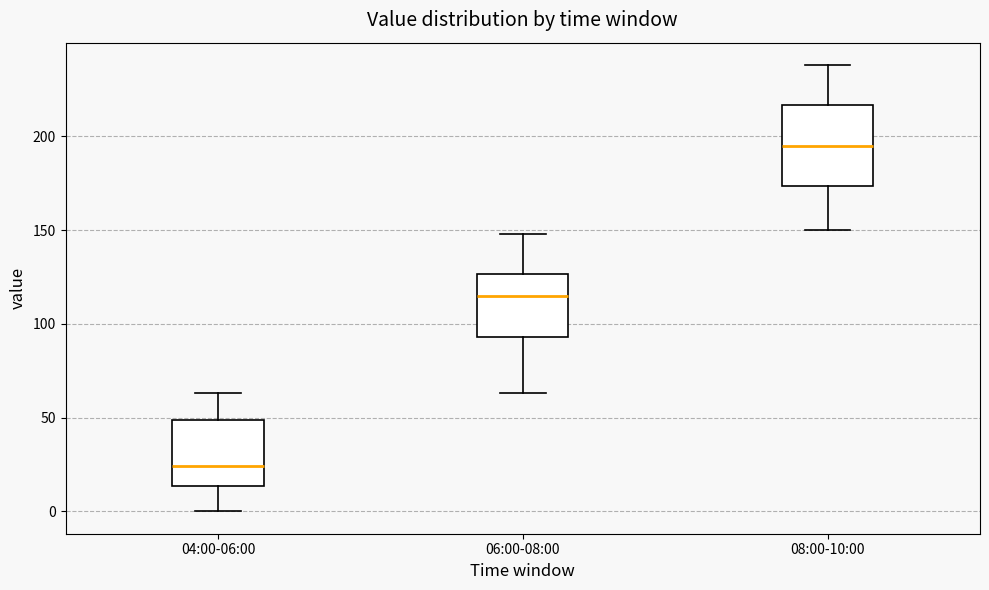

Reading left to right, read every box against the y-axis: the position of its median line, the range the box covers, and the ends of its whiskers. The values are not printed on the chart, so give them approximately, as read against the axis.

04:00-06:00: median 25, box 15 to 50, whiskers 0 to 65
06:00-08:00: median 115, box 95 to 125, whiskers 65 to 150
08:00-10:00: median 195, box 175 to 215, whiskers 150 to 240